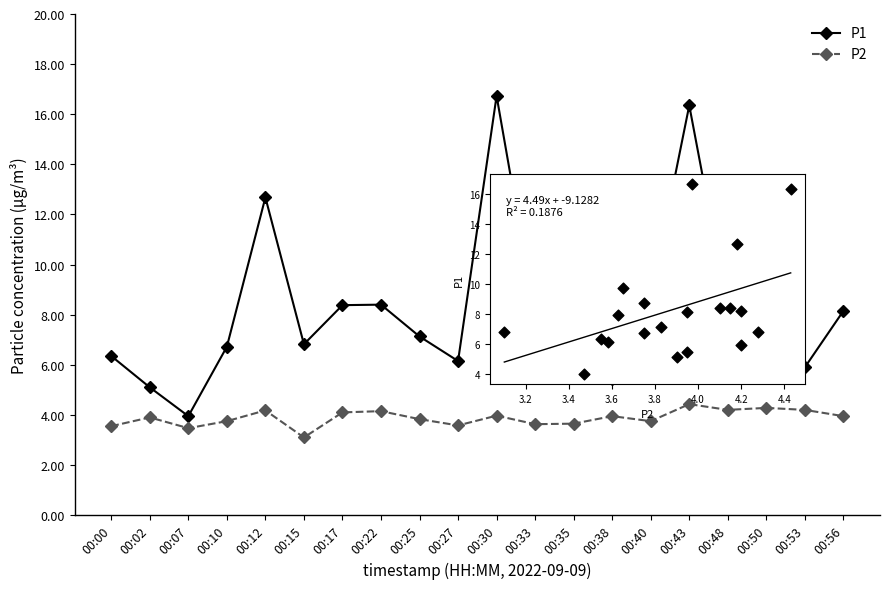

Which series has the largest Y range (max minus min)?

P1